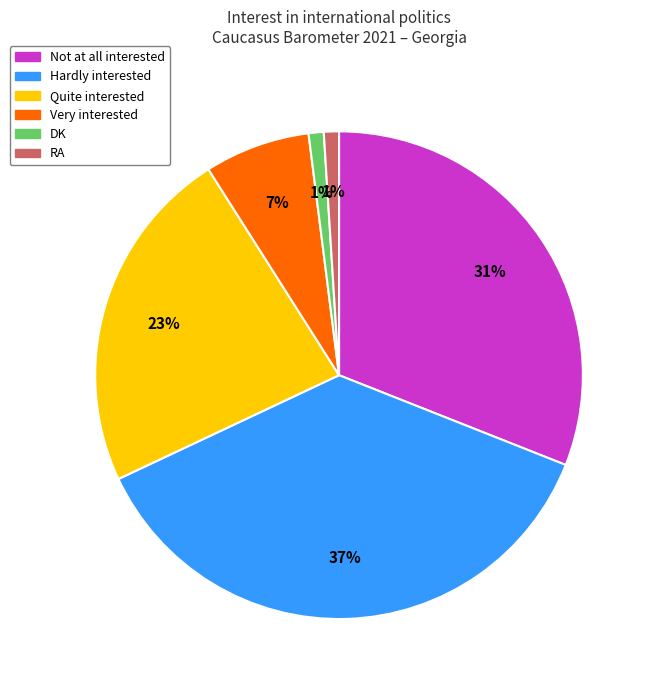

Is there any slice that represents more than half of the pie?

No